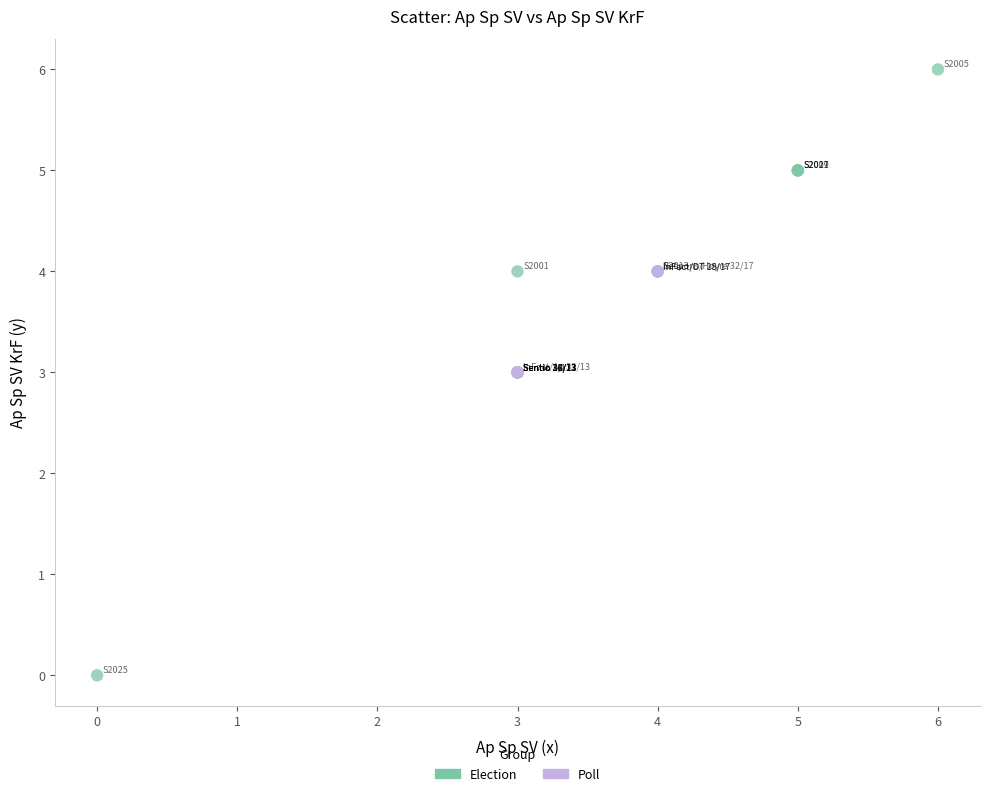

Which series has the largest Y range (max minus min)?

Election